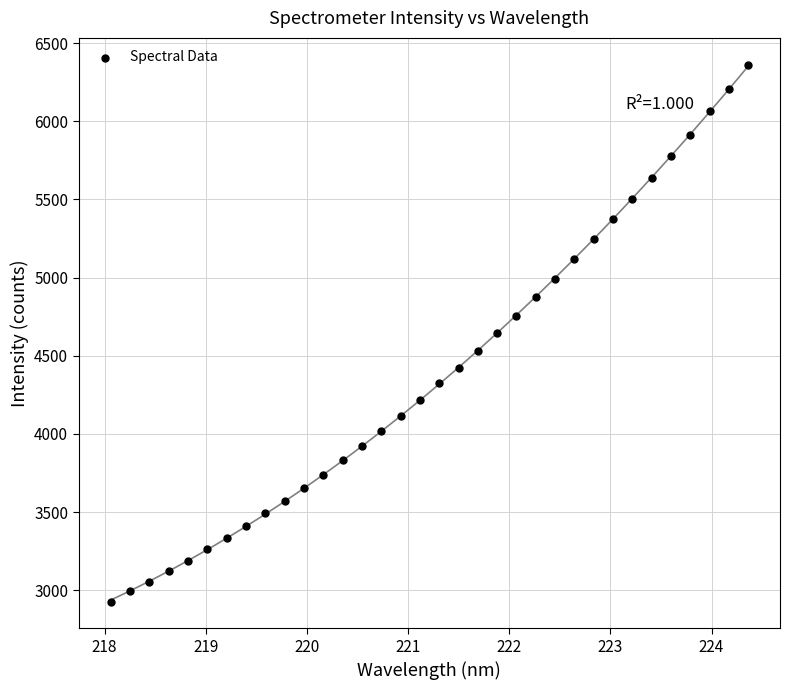

What is the range of Y values (max minus min)?

3434.5